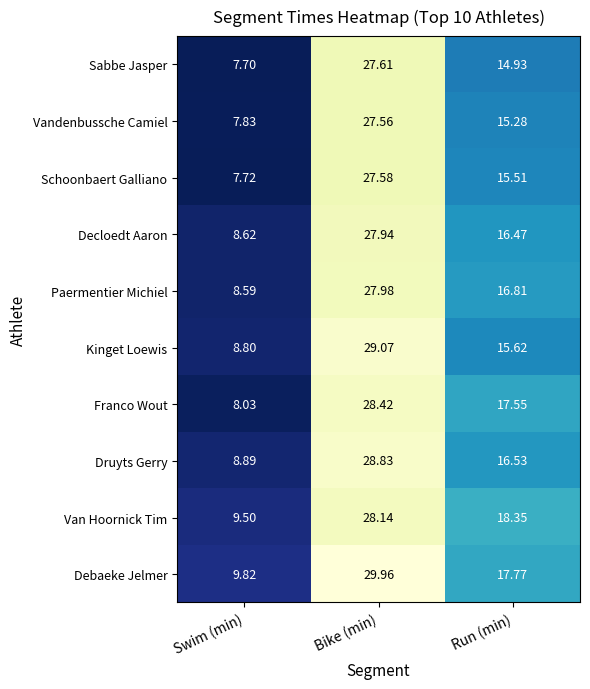

At which label does Paermentier Michiel first exceed 16?

Bike (min)